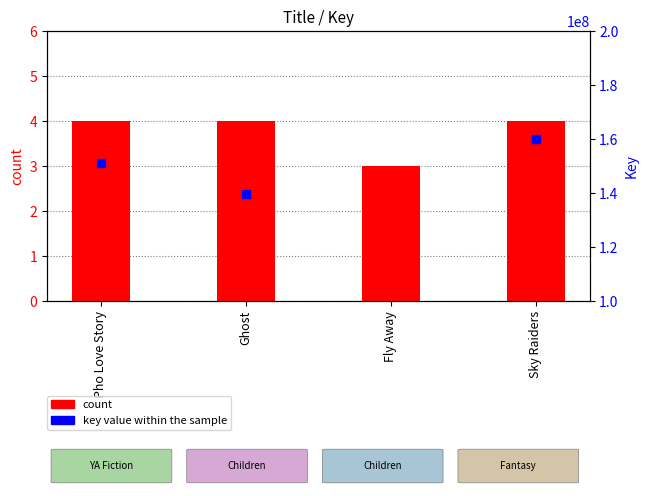

Is the value of key value within the sample at Fly Away greater than the value of count at Pho Love Story?

Yes